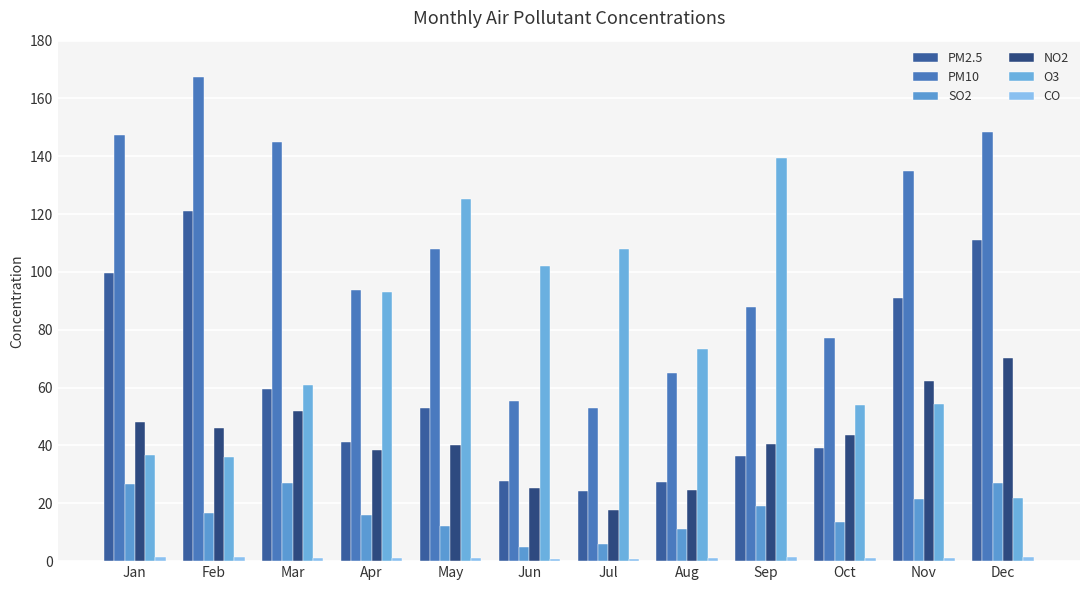

At which label is O3 closest to 80?

Aug